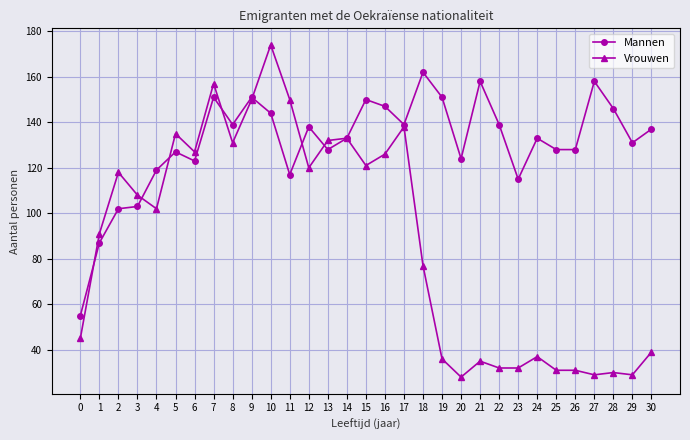

Which series changed the most between 22 and 26?

Mannen